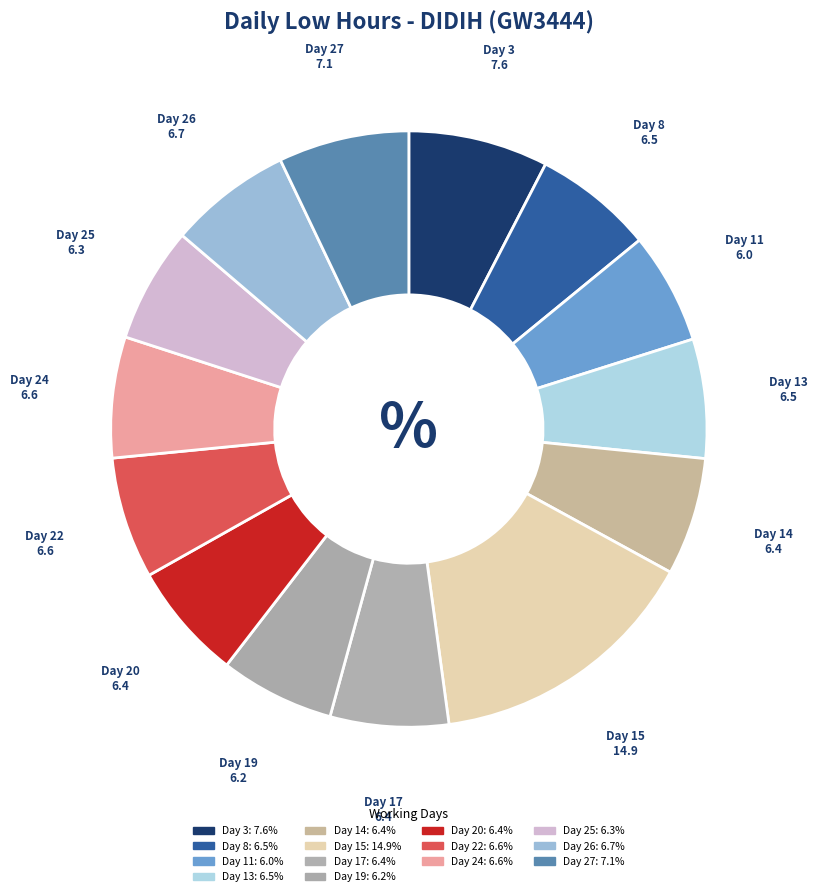

Rank the categories by value from lowest to highest.

Day 11, Day 19, Day 25, Day 20, Day 14, Day 17, Day 13, Day 8, Day 24, Day 22, Day 26, Day 27, Day 3, Day 15